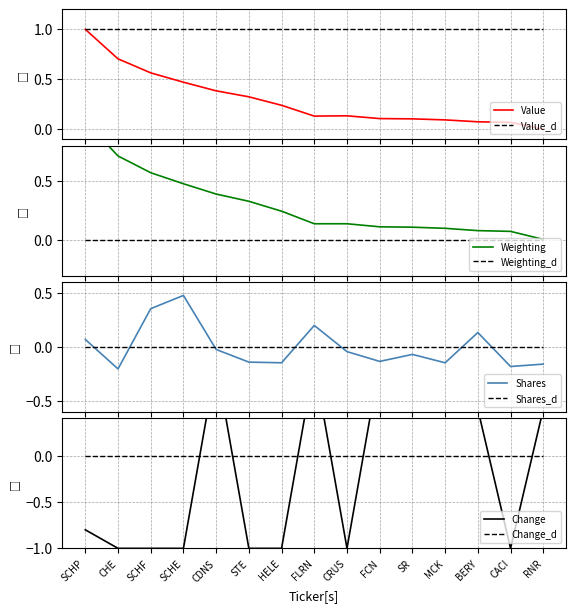

What is the difference between the maximum and minimum values in the Value series?

1.0